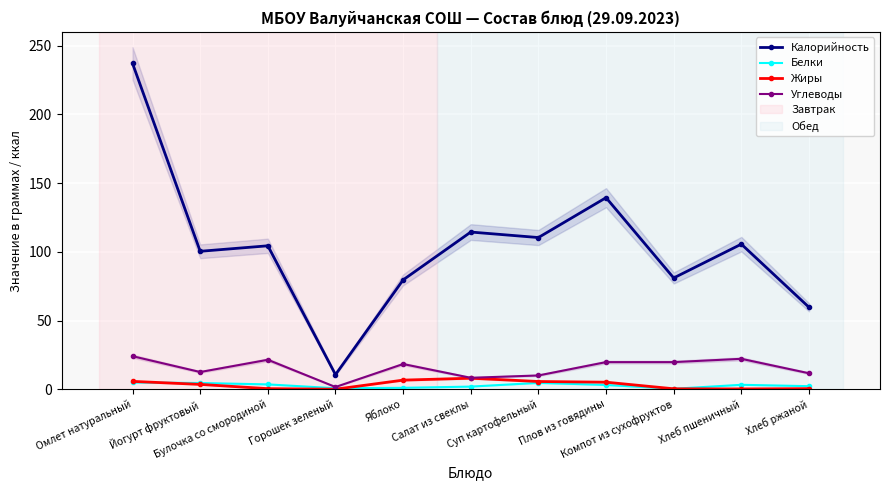

At which category is the sum across all series the highest?

Омлет натуральный